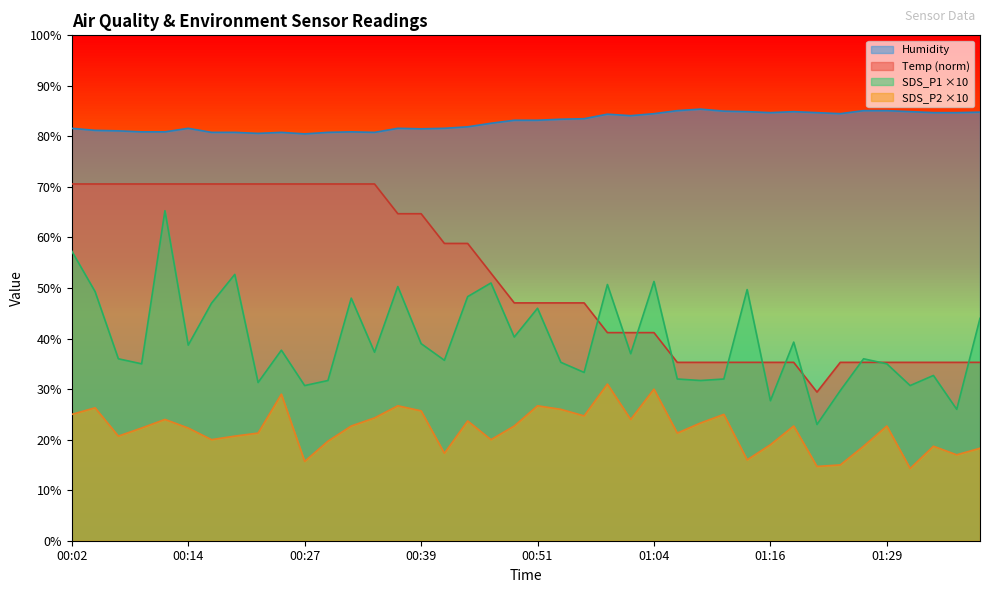

Where is the first local minimum for SDS_P2?

00:07